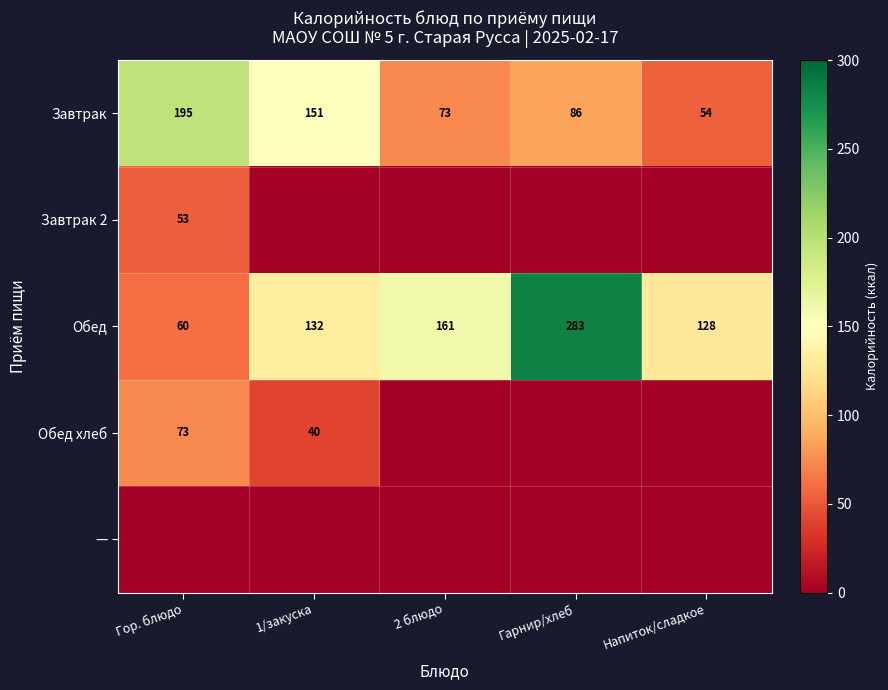

What is the difference between the Завтрак values at 2 блюдо and 1/закуска?

78